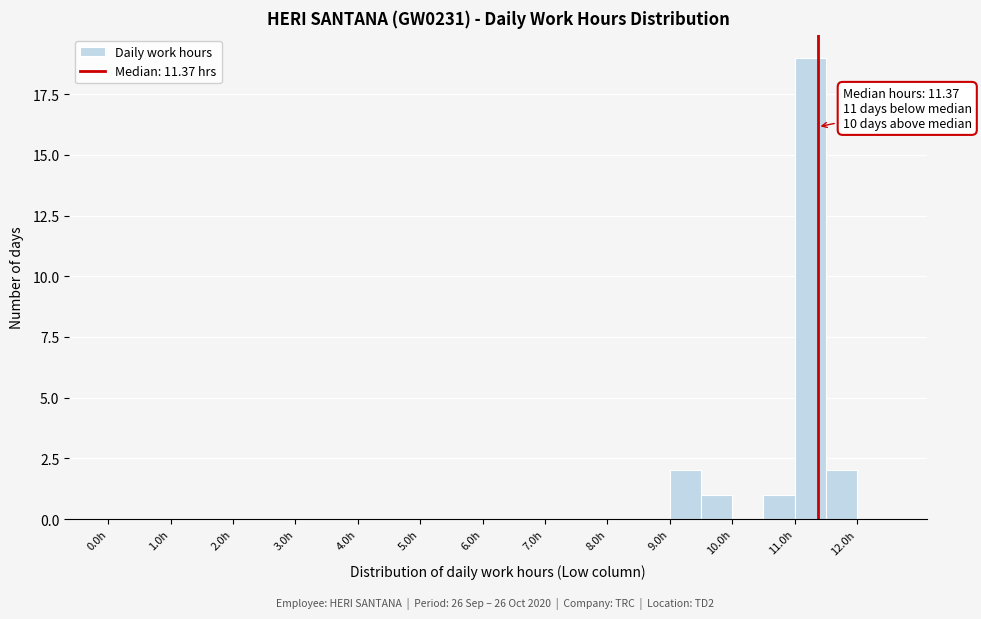

Which range on the x-axis has the tallest bar?

11.0 to 11.5